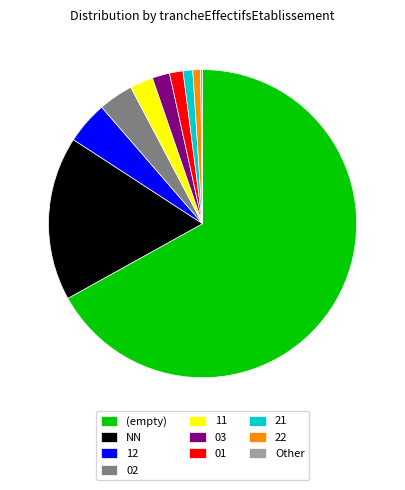

The 03 slice represents 15% of the pie. True or false?

False